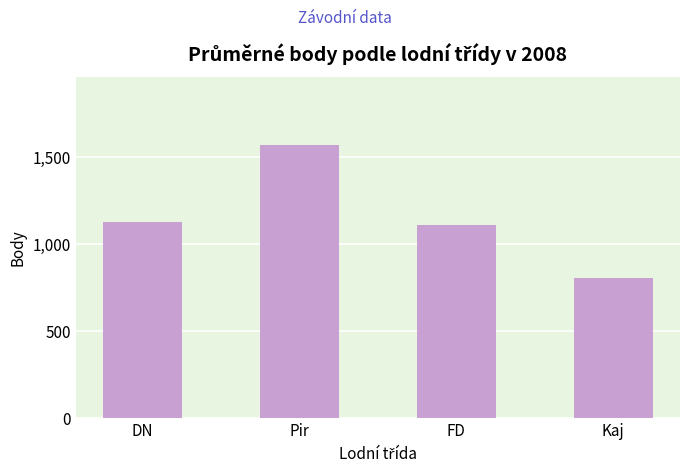

List the labels in order of value, smallest first.

Kaj, FD, DN, Pir